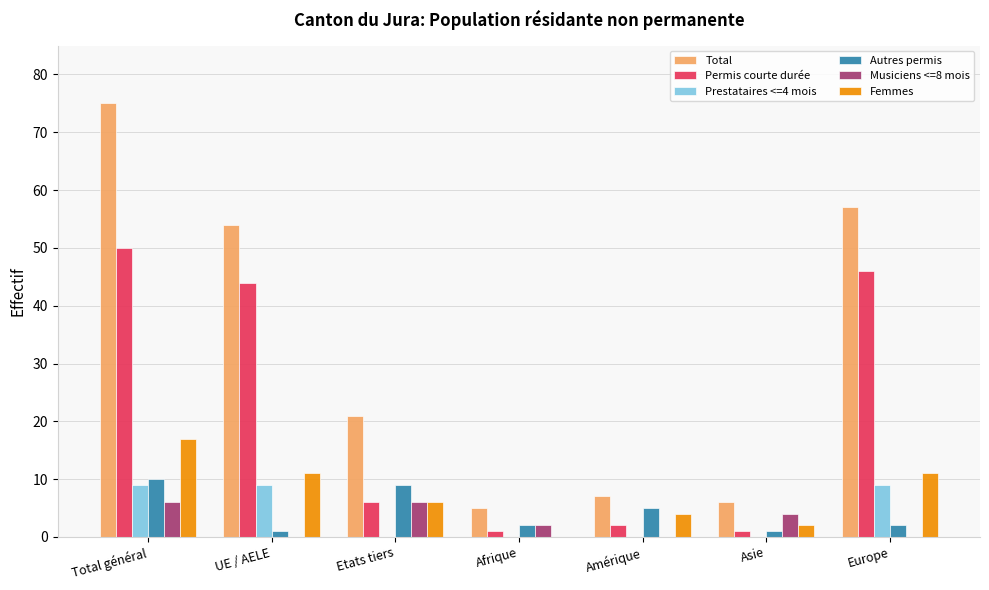

At which category does the chart reach its peak across all series?

Total général